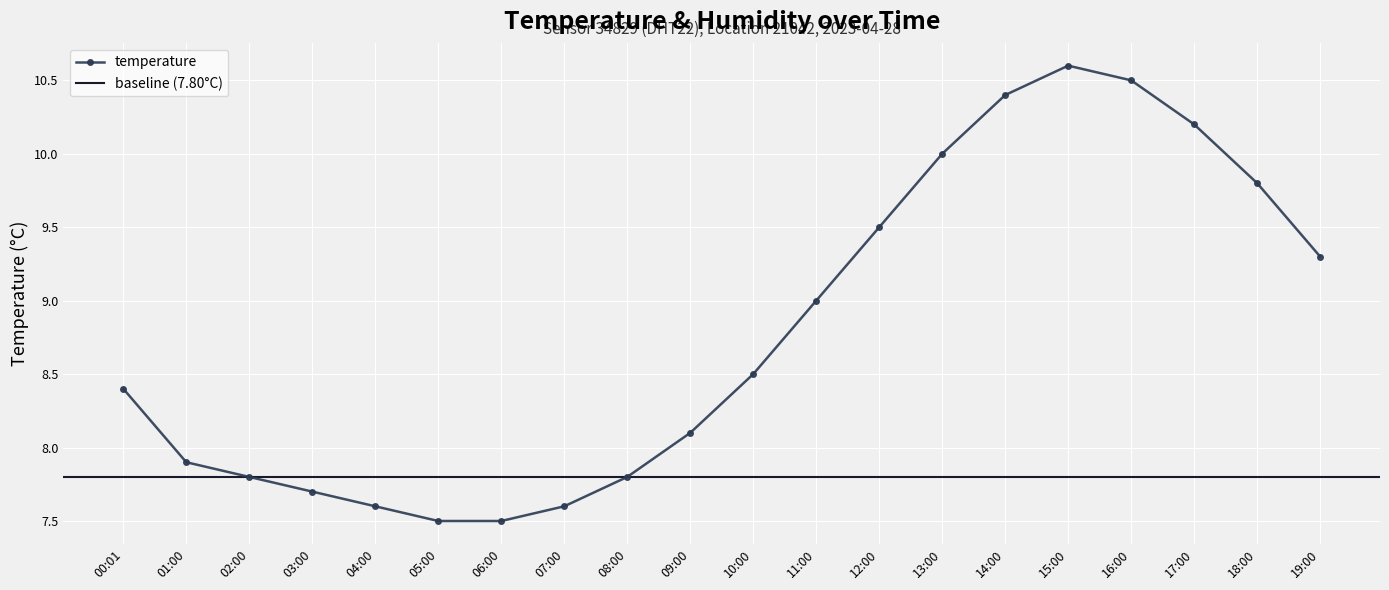

True or false: there are more than 0 points higher than both neighbors.

True